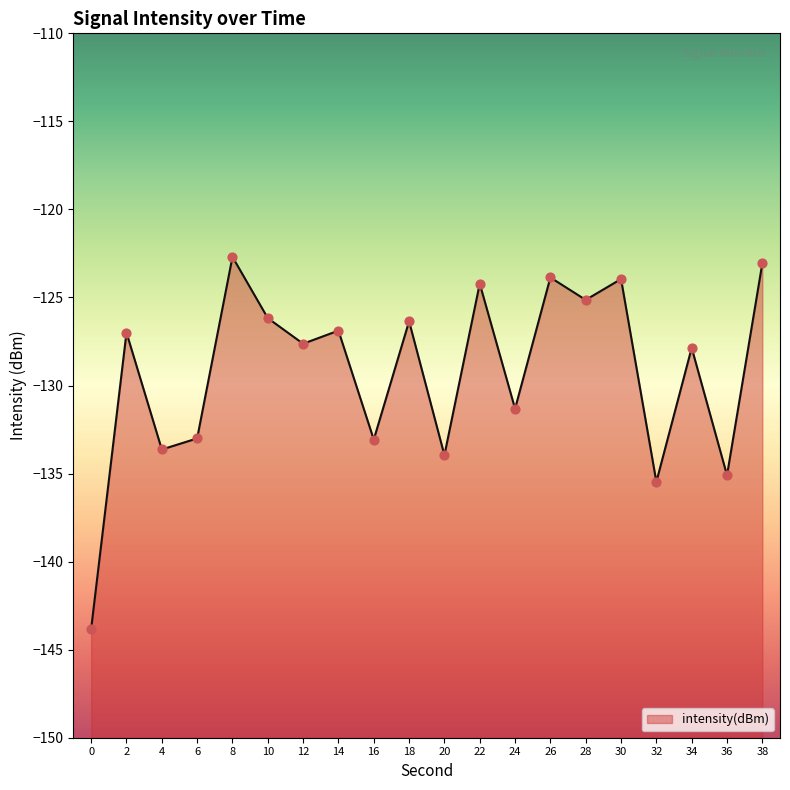

What is the change in value from 12 to 32?

-7.8